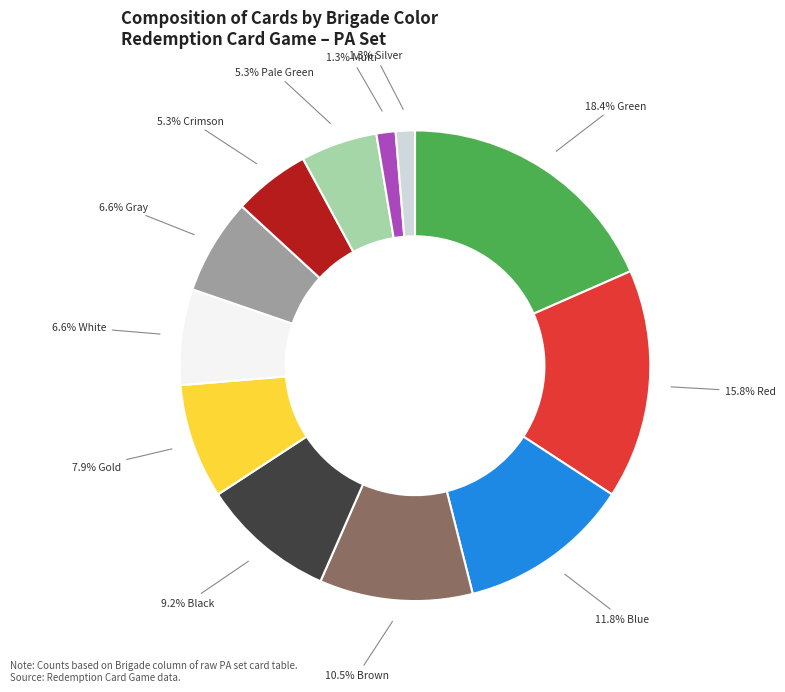

Is there any slice that represents more than half of the pie?

No